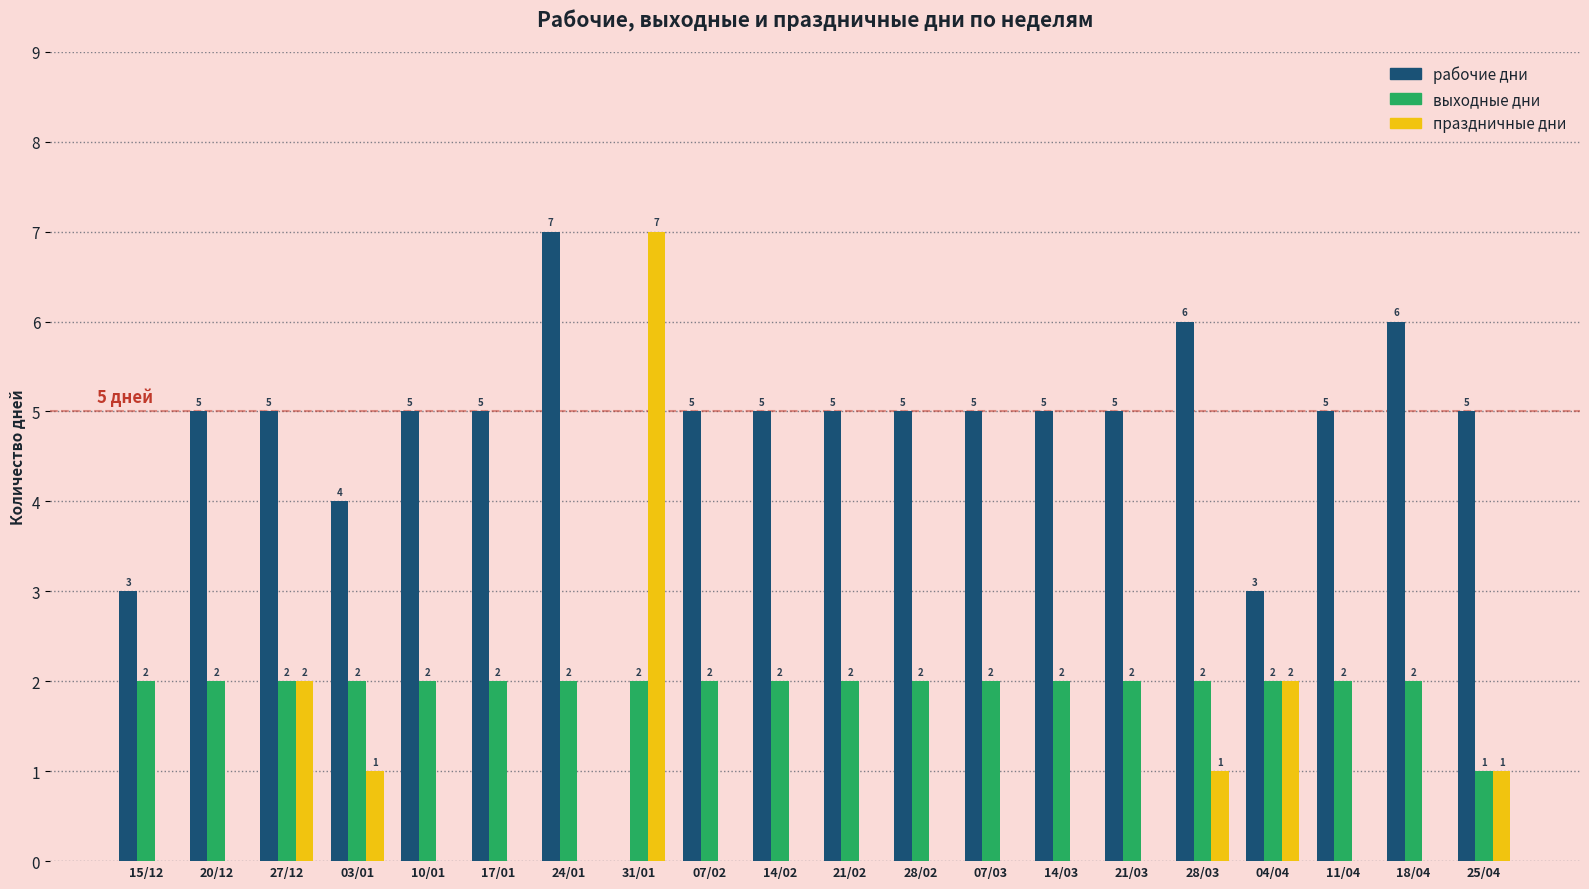

Reading left to right, extract all data points from this chart.

рабочие дни: 15/12=3	20/12=5	27/12=5	03/01=4	10/01=5	17/01=5	24/01=7	31/01=0	07/02=5	14/02=5	21/02=5	28/02=5	07/03=5	14/03=5	21/03=5	28/03=6	04/04=3	11/04=5	18/04=6	25/04=5
выходные дни: 15/12=2	20/12=2	27/12=2	03/01=2	10/01=2	17/01=2	24/01=2	31/01=2	07/02=2	14/02=2	21/02=2	28/02=2	07/03=2	14/03=2	21/03=2	28/03=2	04/04=2	11/04=2	18/04=2	25/04=1
праздничные дни: 15/12=0	20/12=0	27/12=2	03/01=1	10/01=0	17/01=0	24/01=0	31/01=7	07/02=0	14/02=0	21/02=0	28/02=0	07/03=0	14/03=0	21/03=0	28/03=1	04/04=2	11/04=0	18/04=0	25/04=1